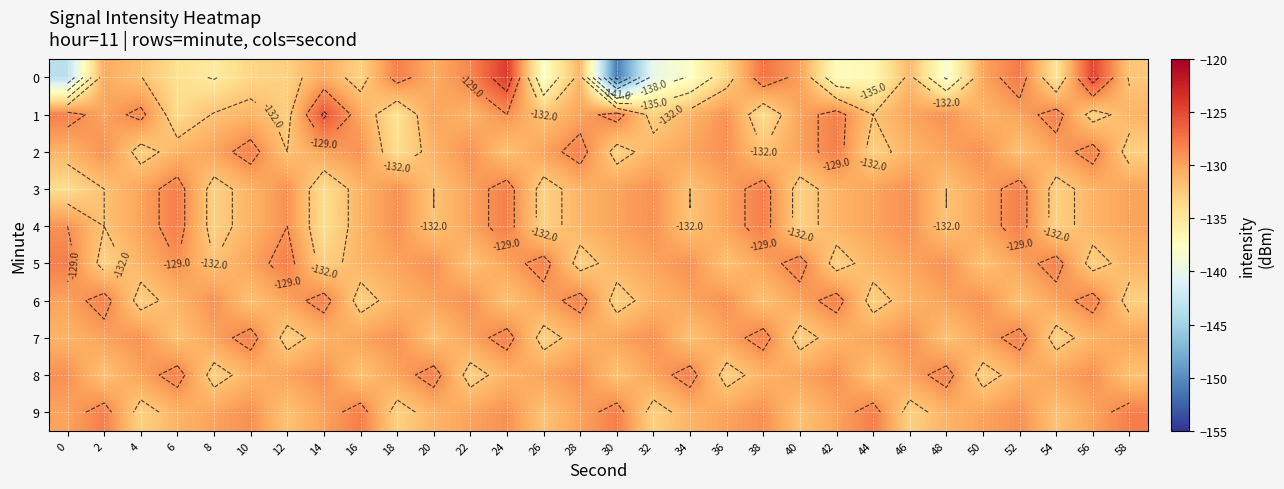

What is the total value across all series at 8?

-1317.0